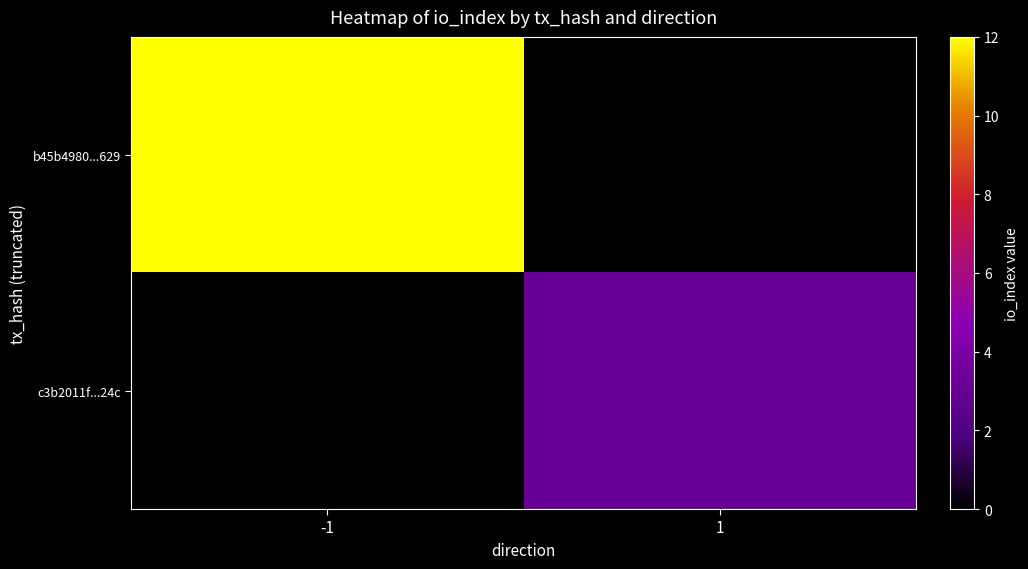

Which label corresponds to the smallest value in the chart?

1